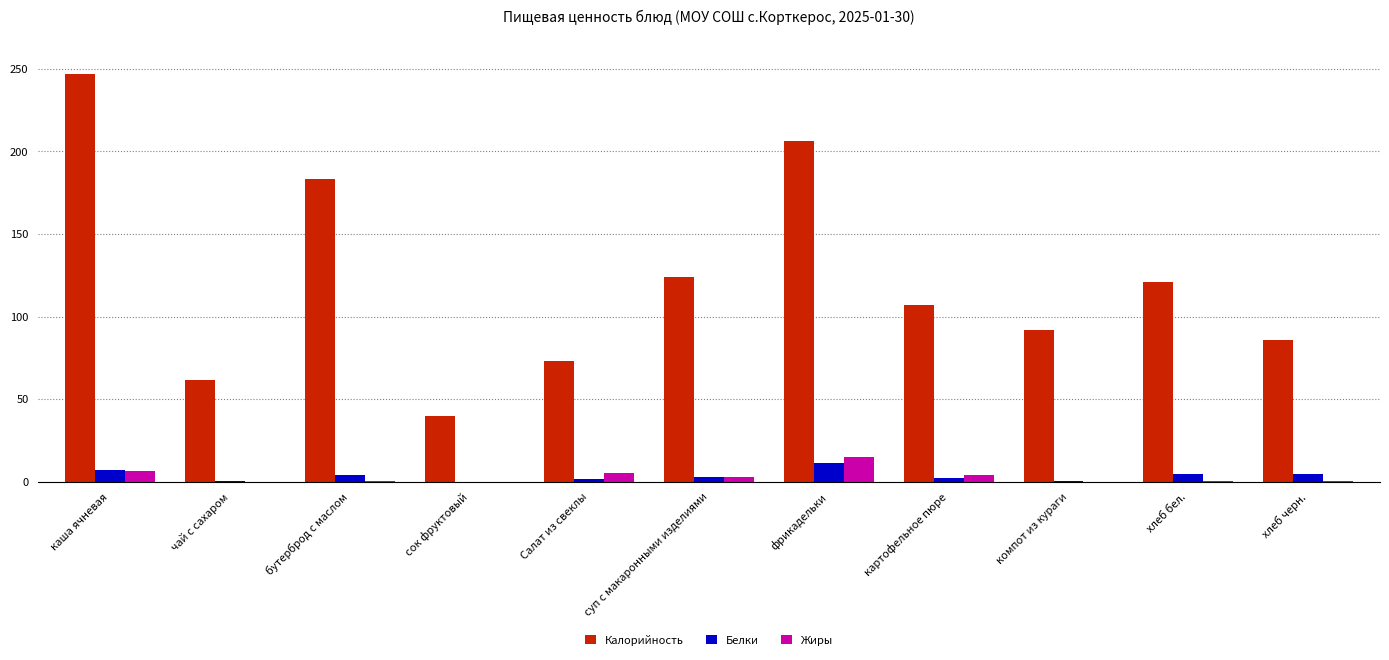

Count the number of data series in this chart.

3